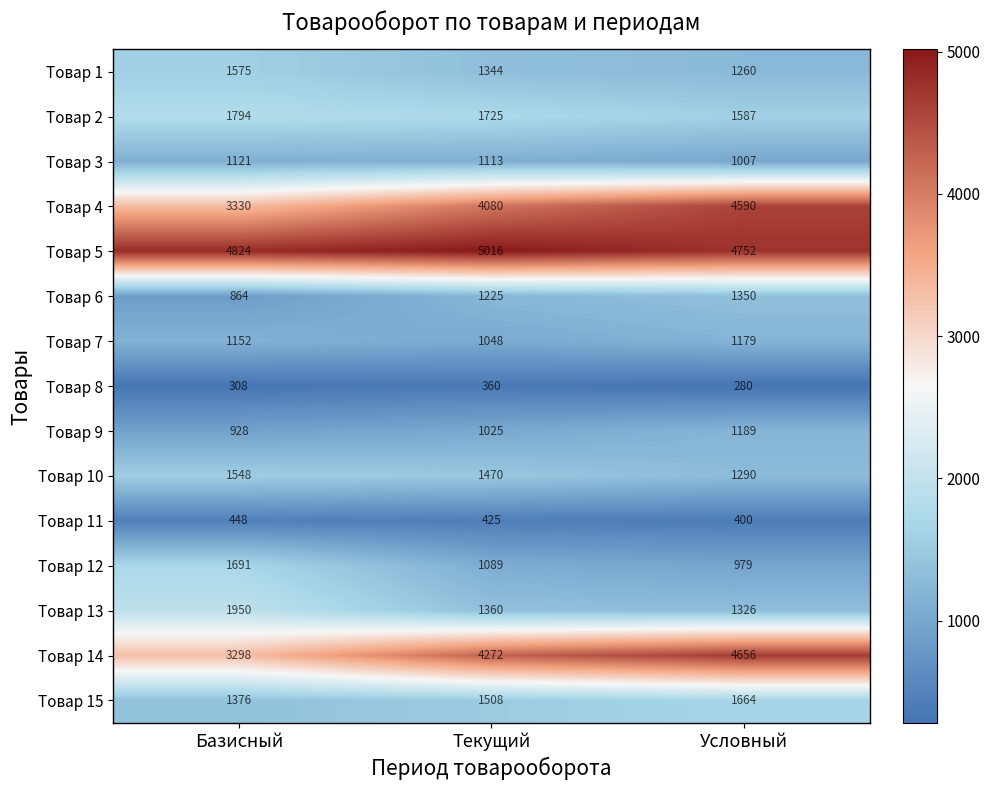

Is the value of Товар 10 at Базисный greater than the value of Товар 7 at Текущий?

Yes